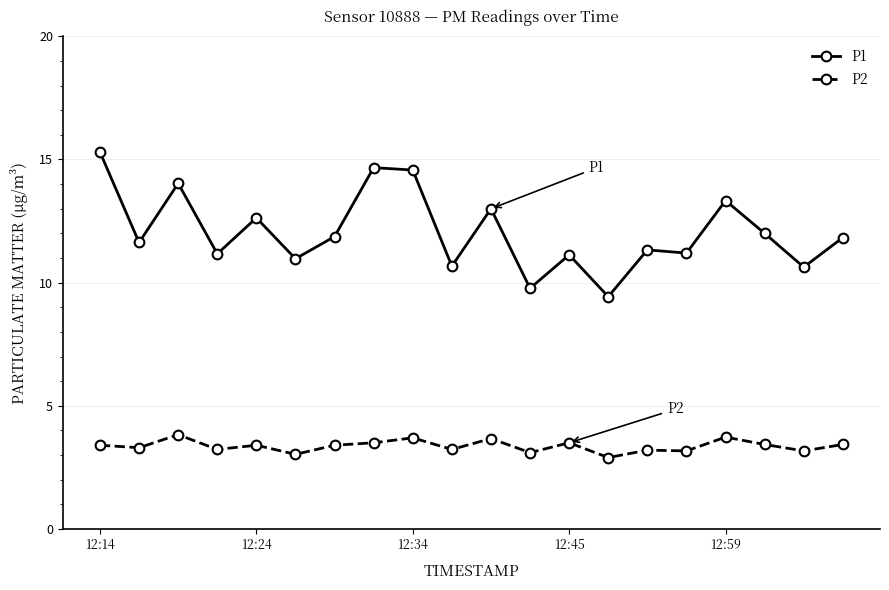

Does the chart display data point markers on the line(s)?

Yes